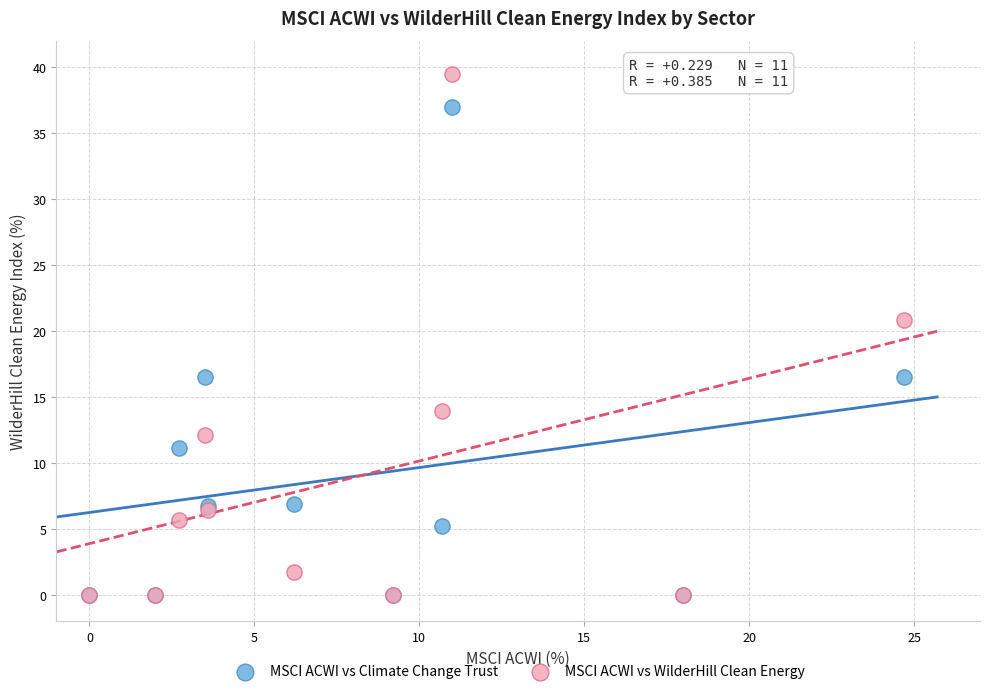

In the MSCI ACWI vs WilderHill Clean Energy series, what Y value is closest to 19?

20.8